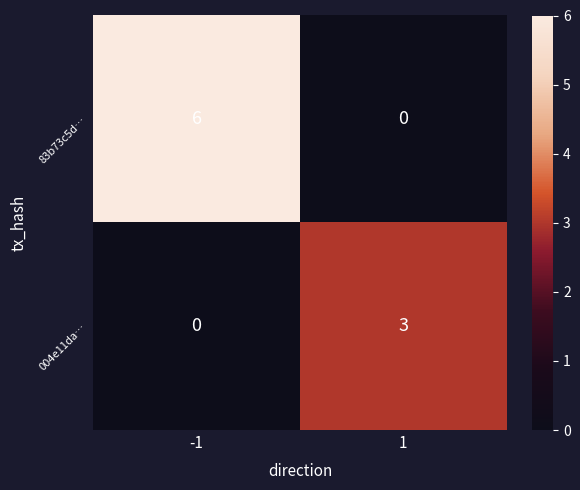

What is the spread (max minus min) of values at -1?

6